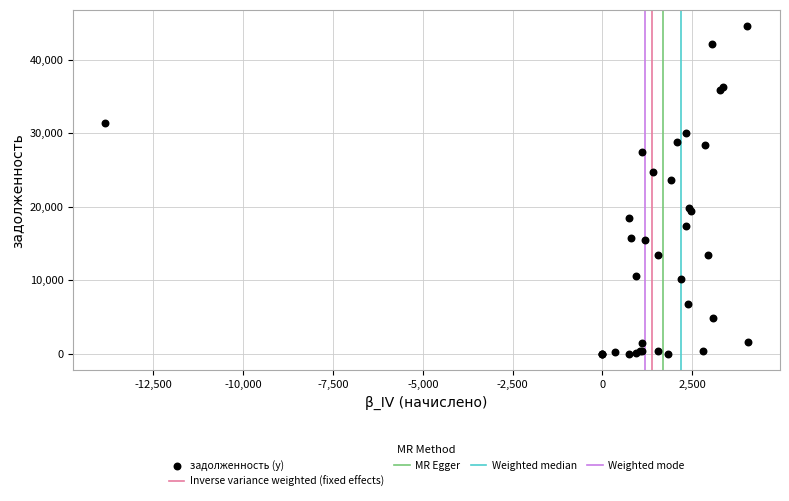

What Y value in the scatter plot is closest to 22267?

23617.5